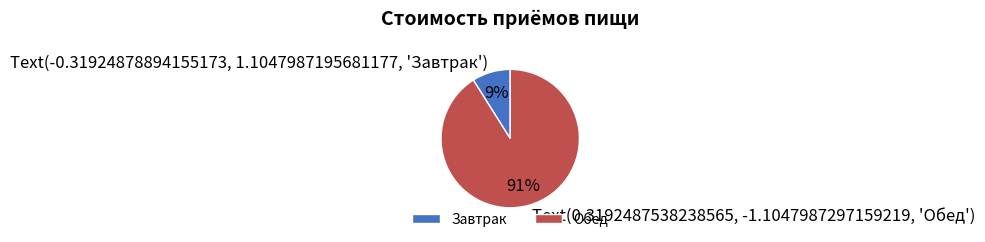

Is there any slice that represents more than half of the pie?

Yes